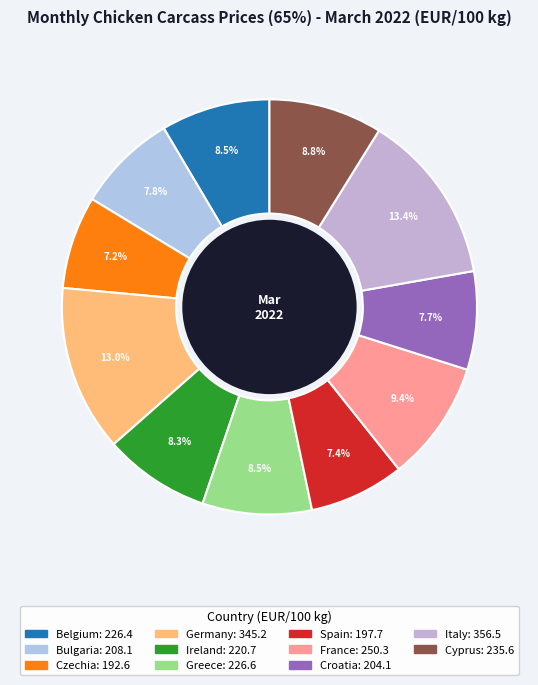

Is it true that Ireland is 8% of the pie?

True